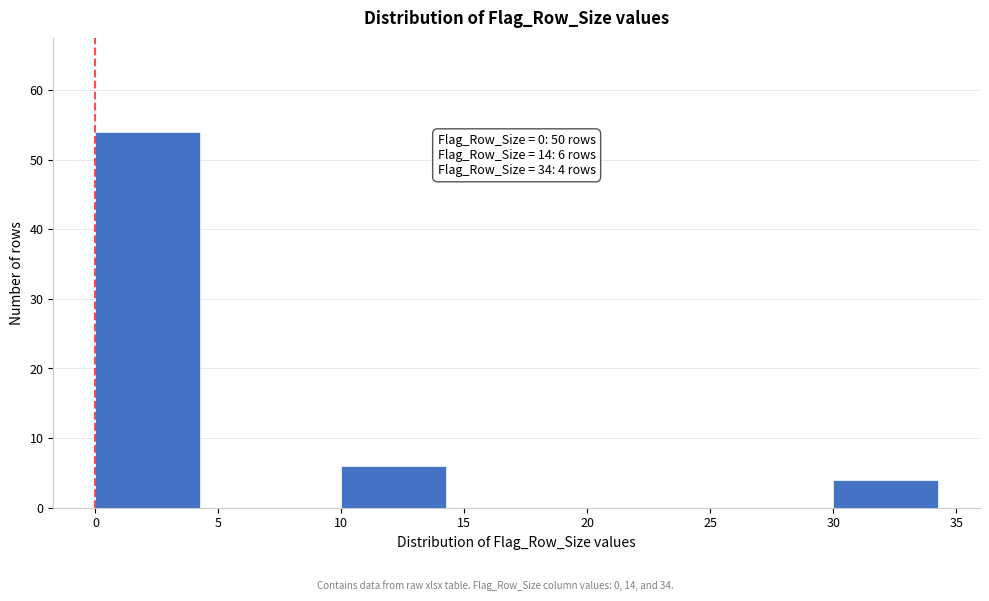

Which range on the x-axis has the tallest bar?

0 to 5